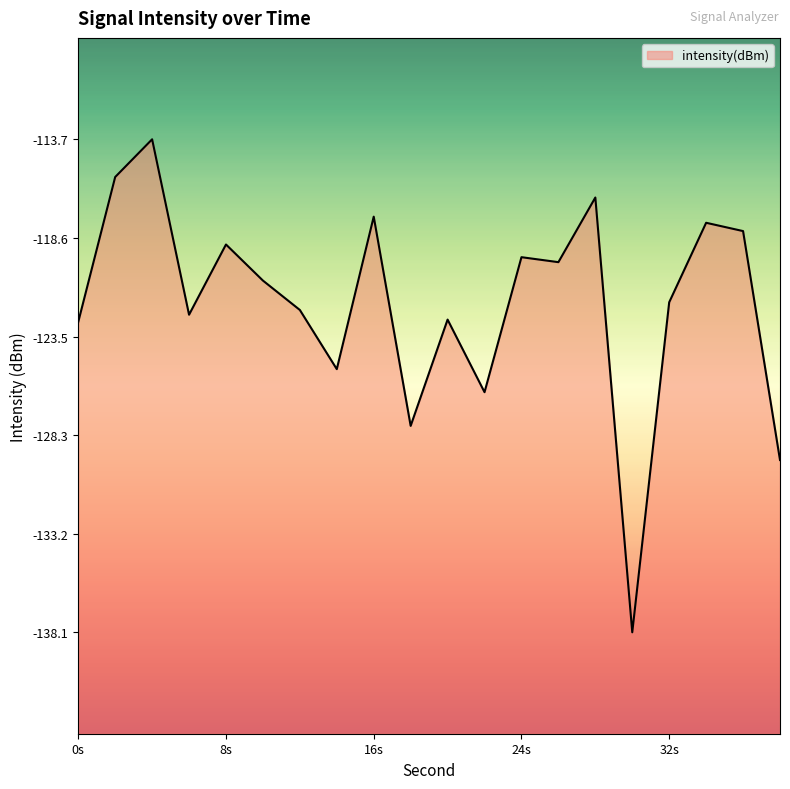

Reading left to right, what are all the values shown in this chart?

-122.8	-115.6	-113.7	-122.4	-118.9	-120.7	-122.2	-125.1	-117.6	-127.9	-122.6	-126.2	-119.6	-119.8	-116.6	-138.1	-121.8	-117.9	-118.3	-129.6